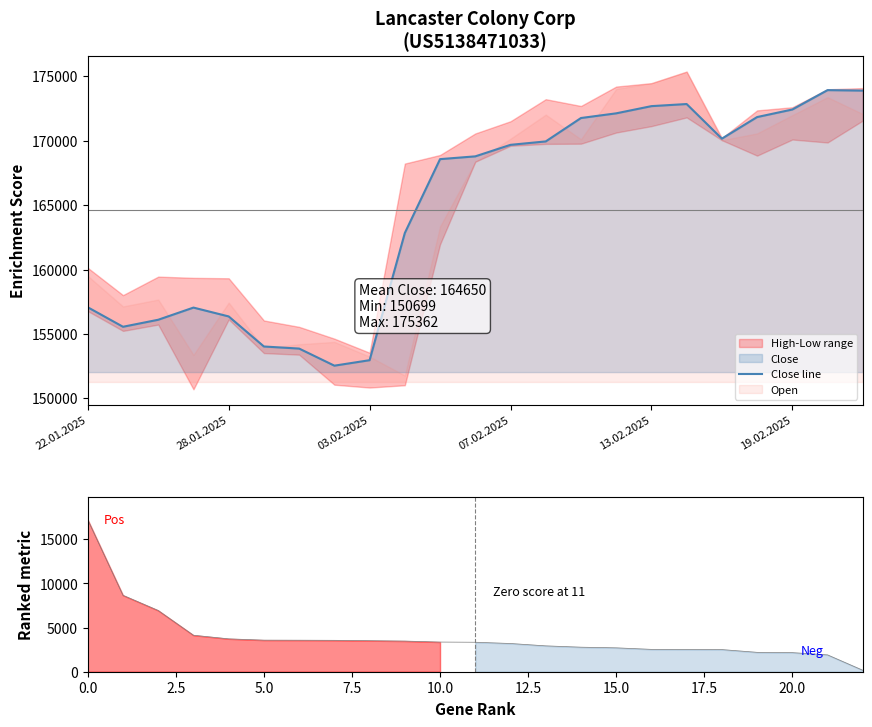

What is the maximum value shown in the chart?

173925